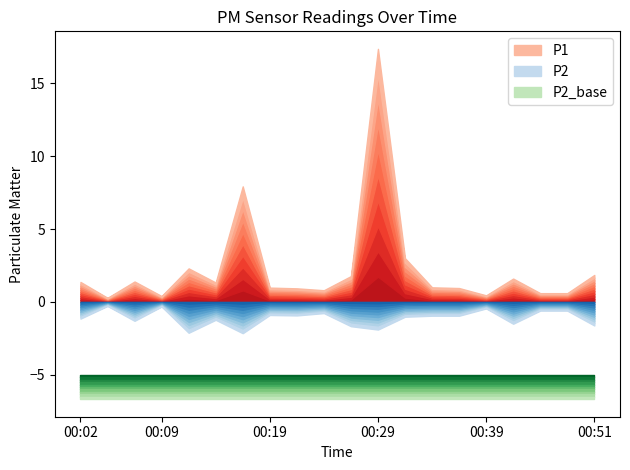

True or false: P2 and P1 intersect in this chart.

False